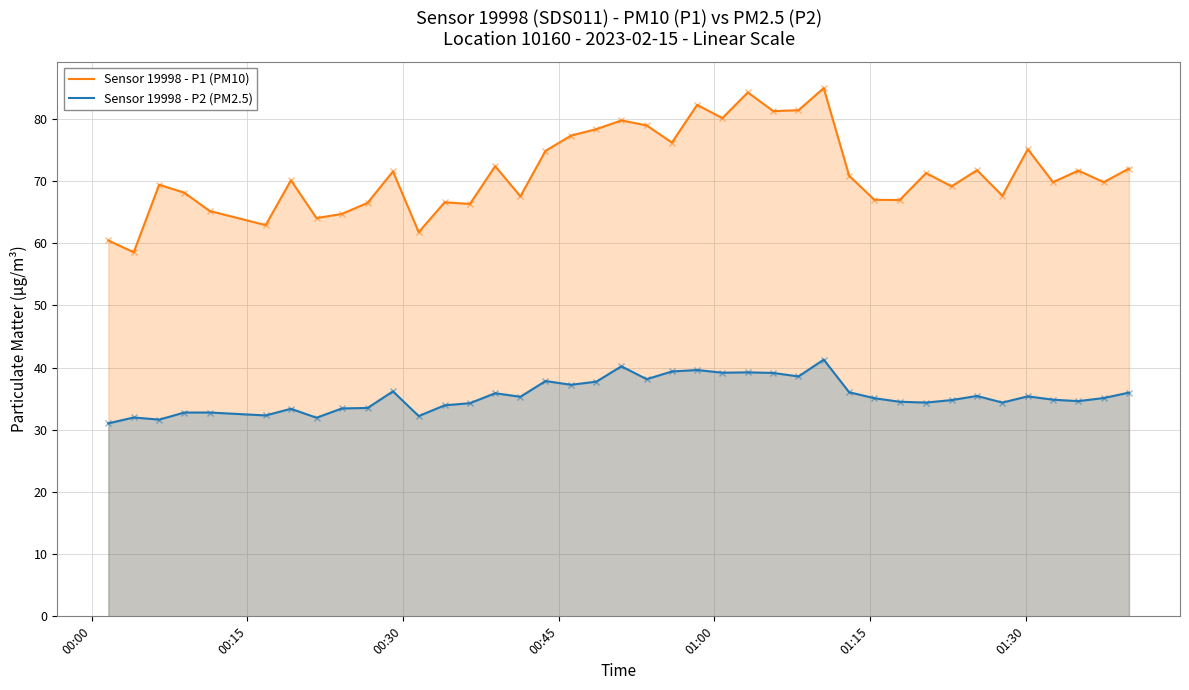

In Sensor 19998 - P1 (PM10), how many points are higher than both neighbors (excluding endpoints)?

13